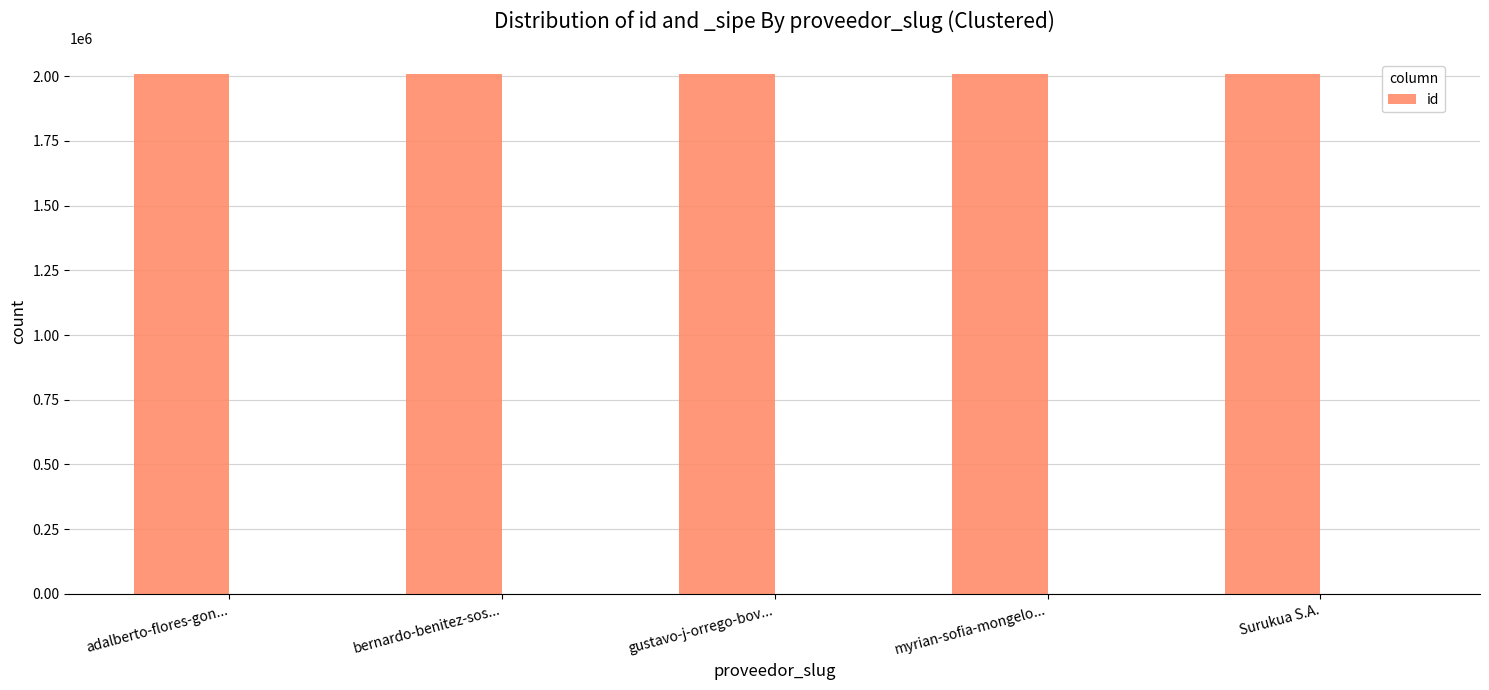

What is the smallest value displayed?

2006845